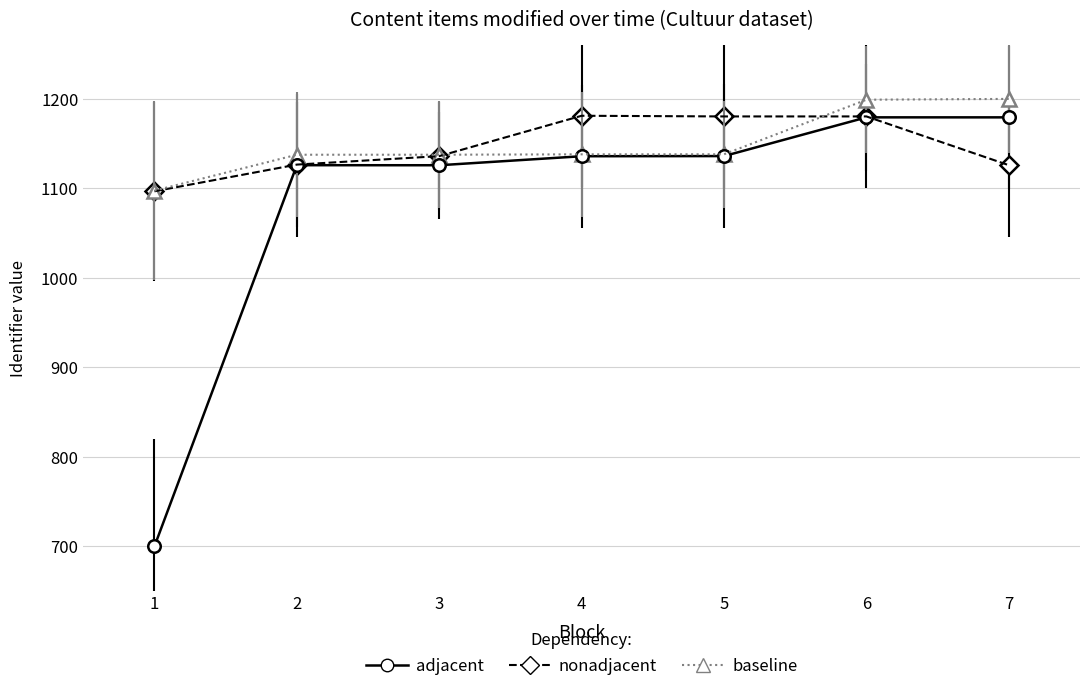

Which series has the widest spread of values?

adjacent